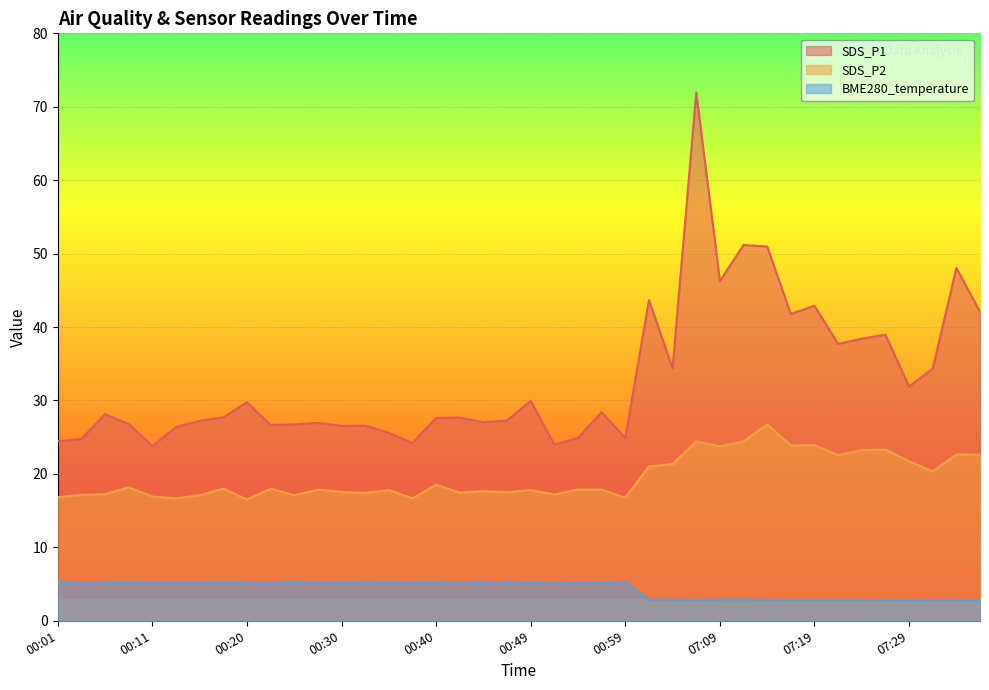

What is the lowest value of the SDS_P1 series?

23.8